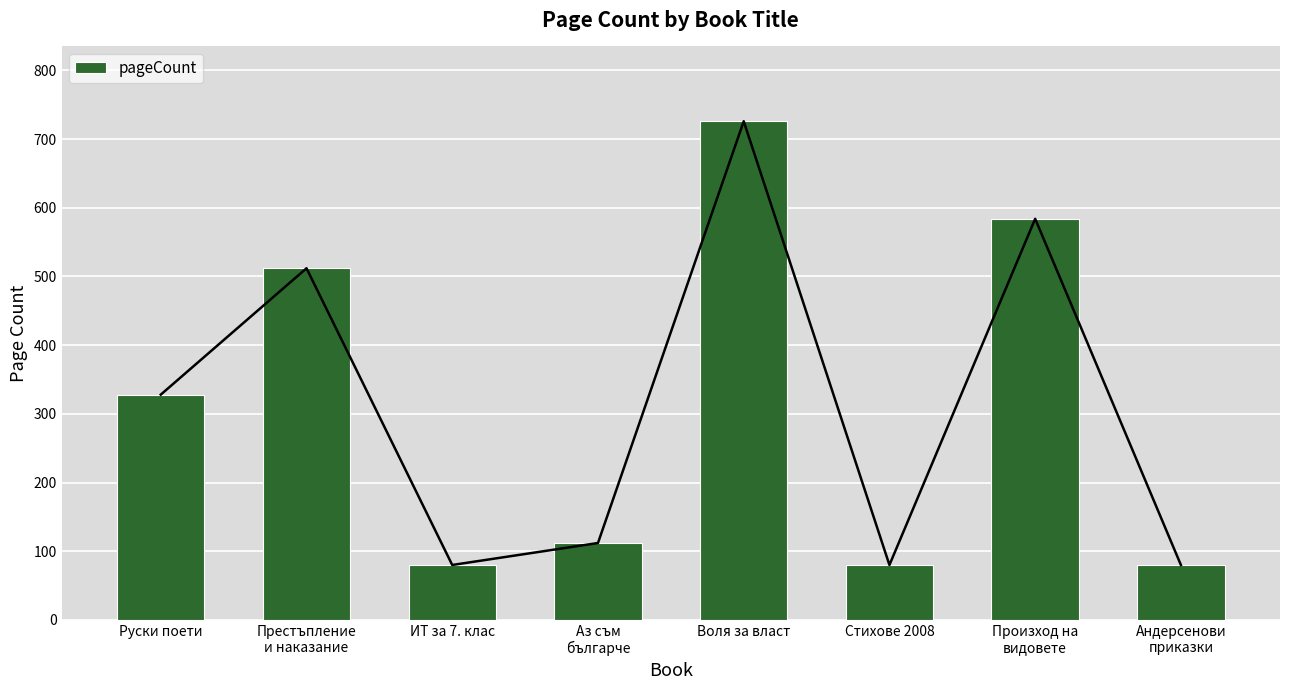

What is the label of the 3rd bar from the left?

ИТ за 7. клас